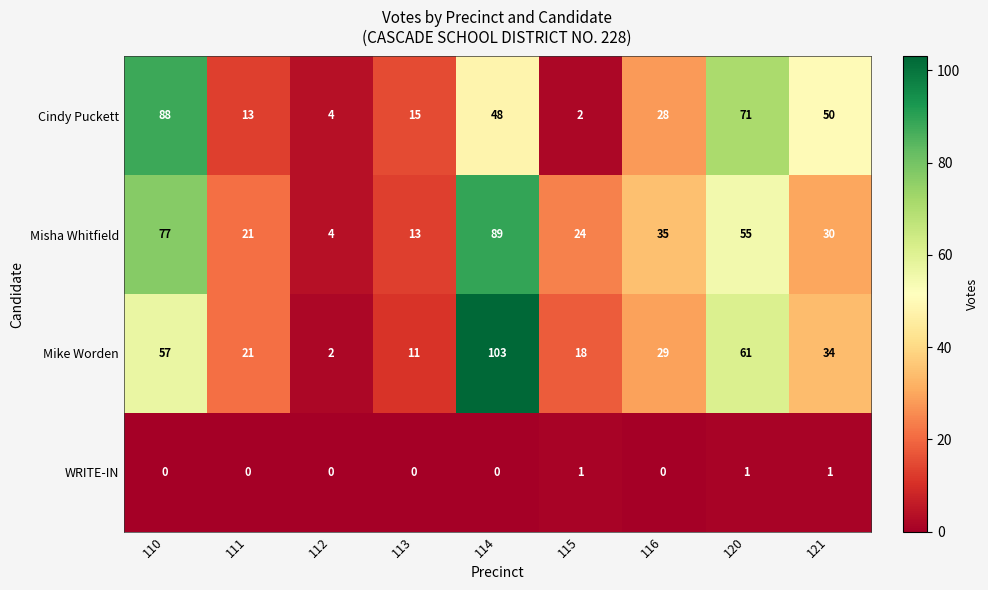

Which category has the highest value in the Misha Whitfield series?

114